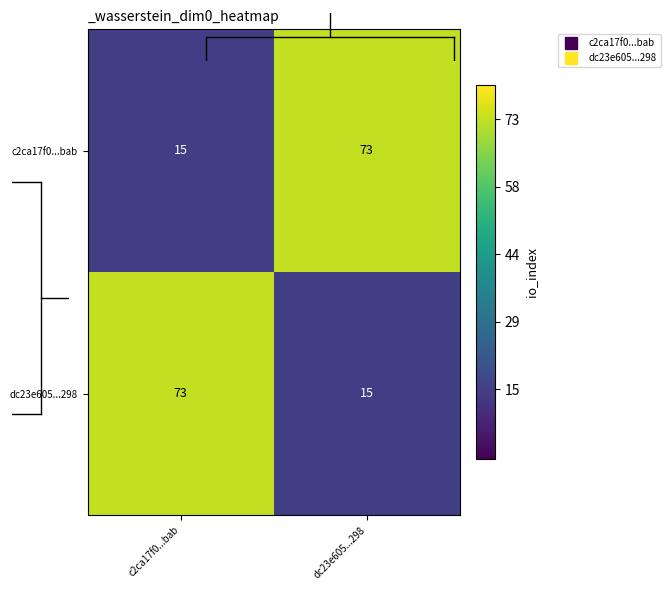

What is the total value across all series at c2ca17f0...bab?

88